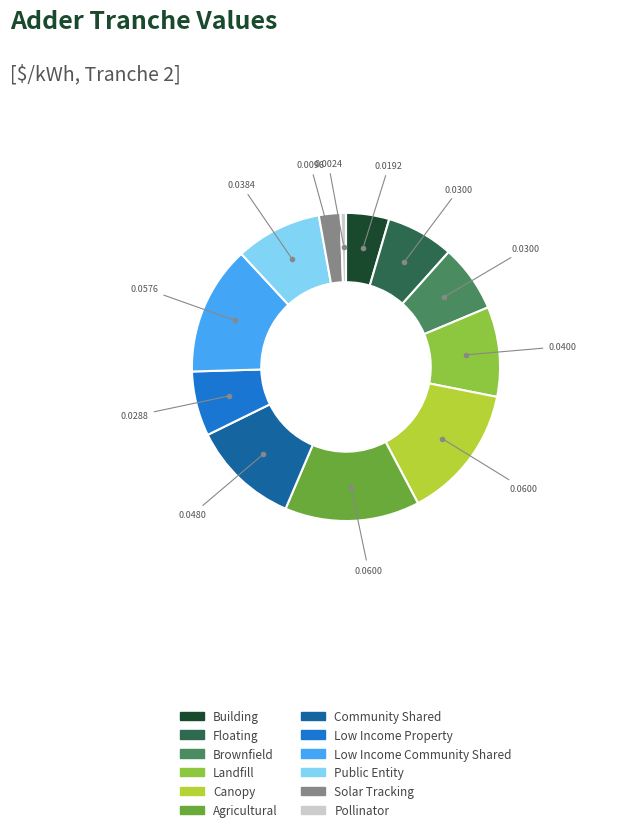

Which category has the smallest portion of the pie?

Pollinator